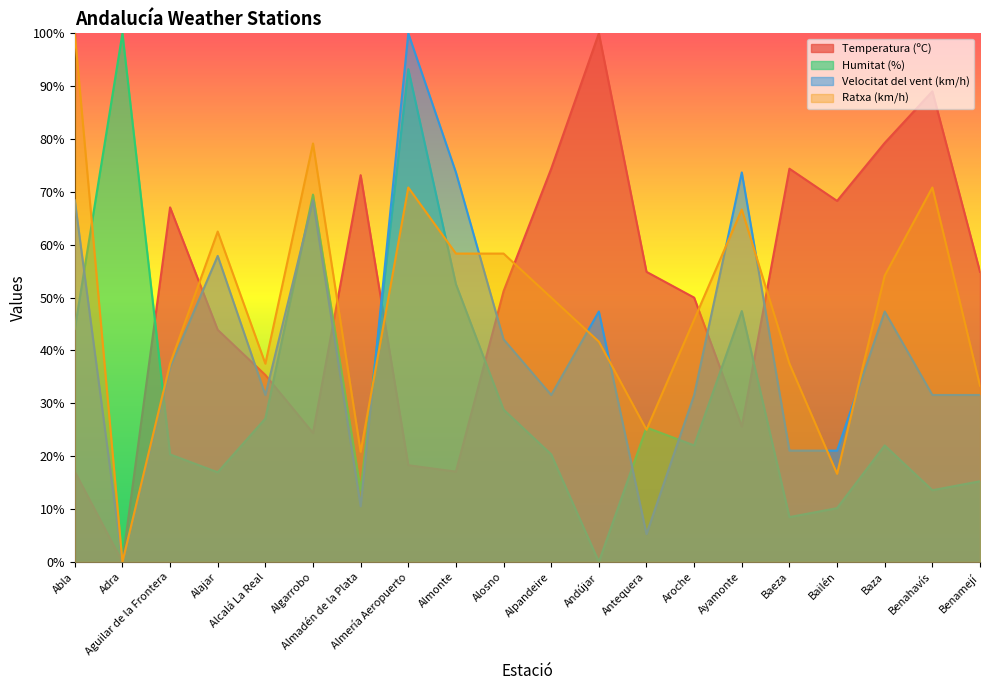

Where is the first local minimum for Velocitat del vent (km/h)?

Adra